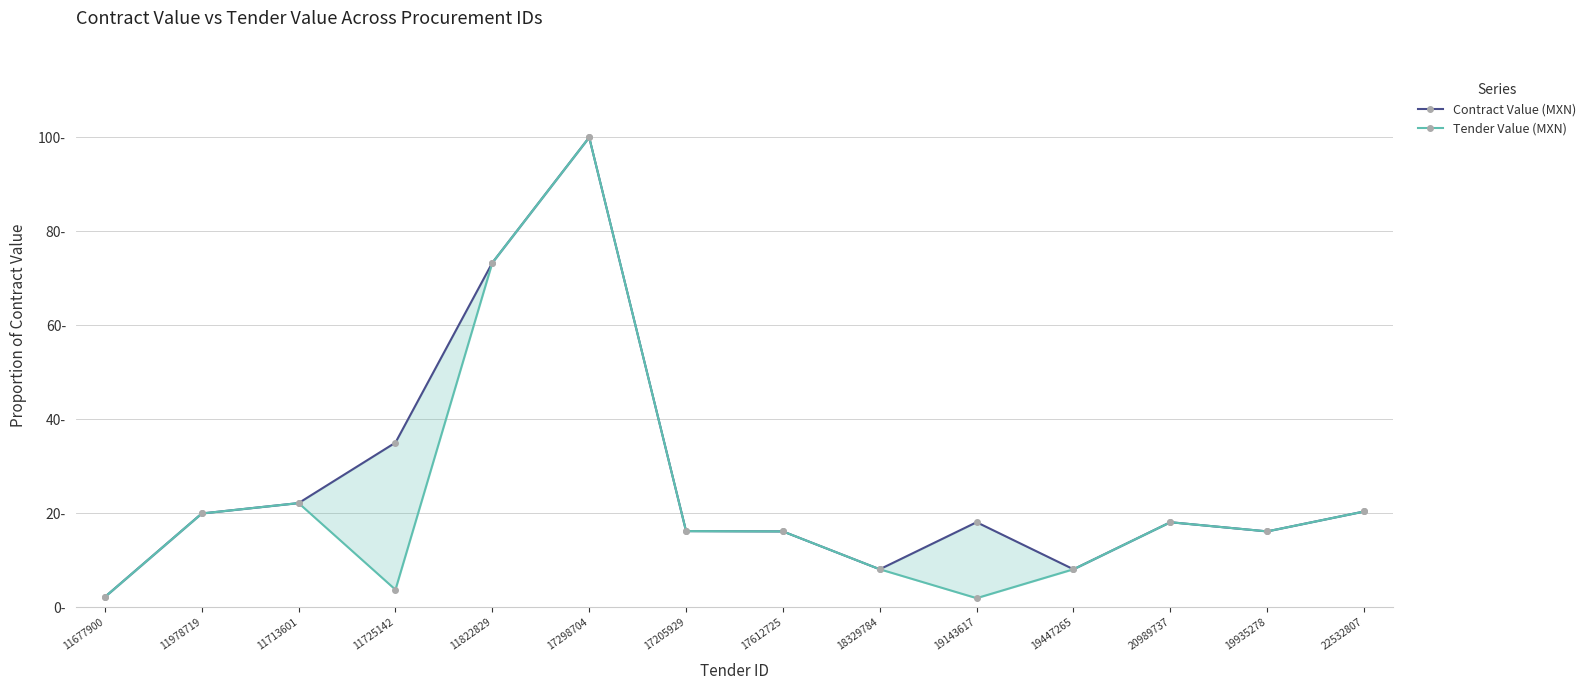

What is the sum of the Contract Value (MXN) values at 11978719 and 11713601?

42.1